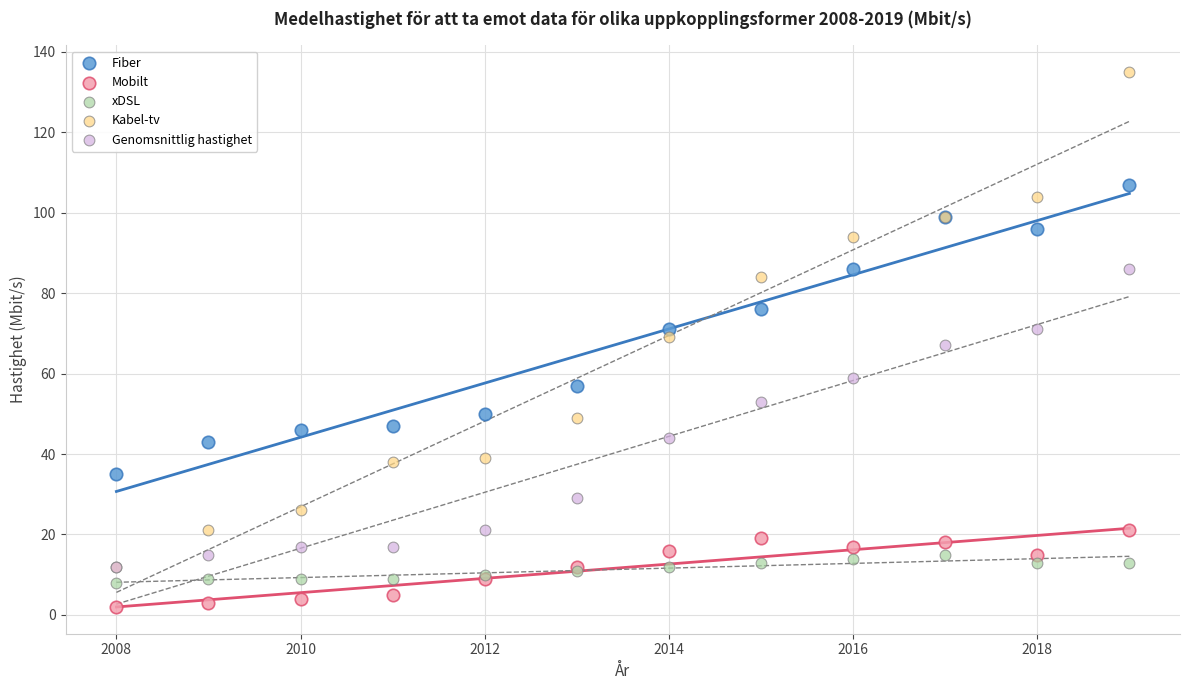

What are all the series names shown in the legend?

Fiber, Mobilt, xDSL, Kabel-tv, Genomsnittlig hastighet